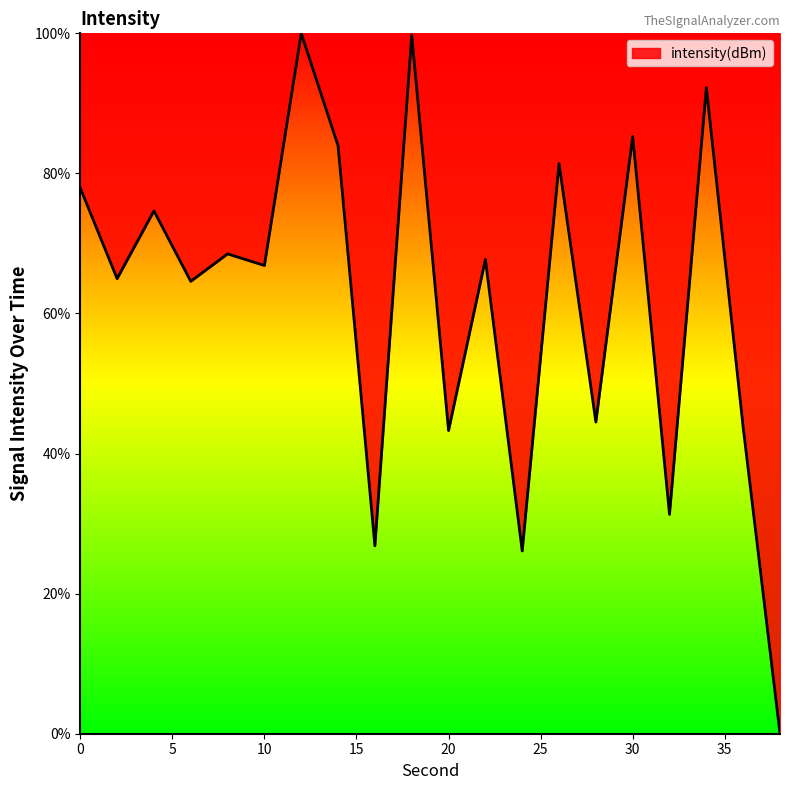

What is the sum of all values?

1243.6